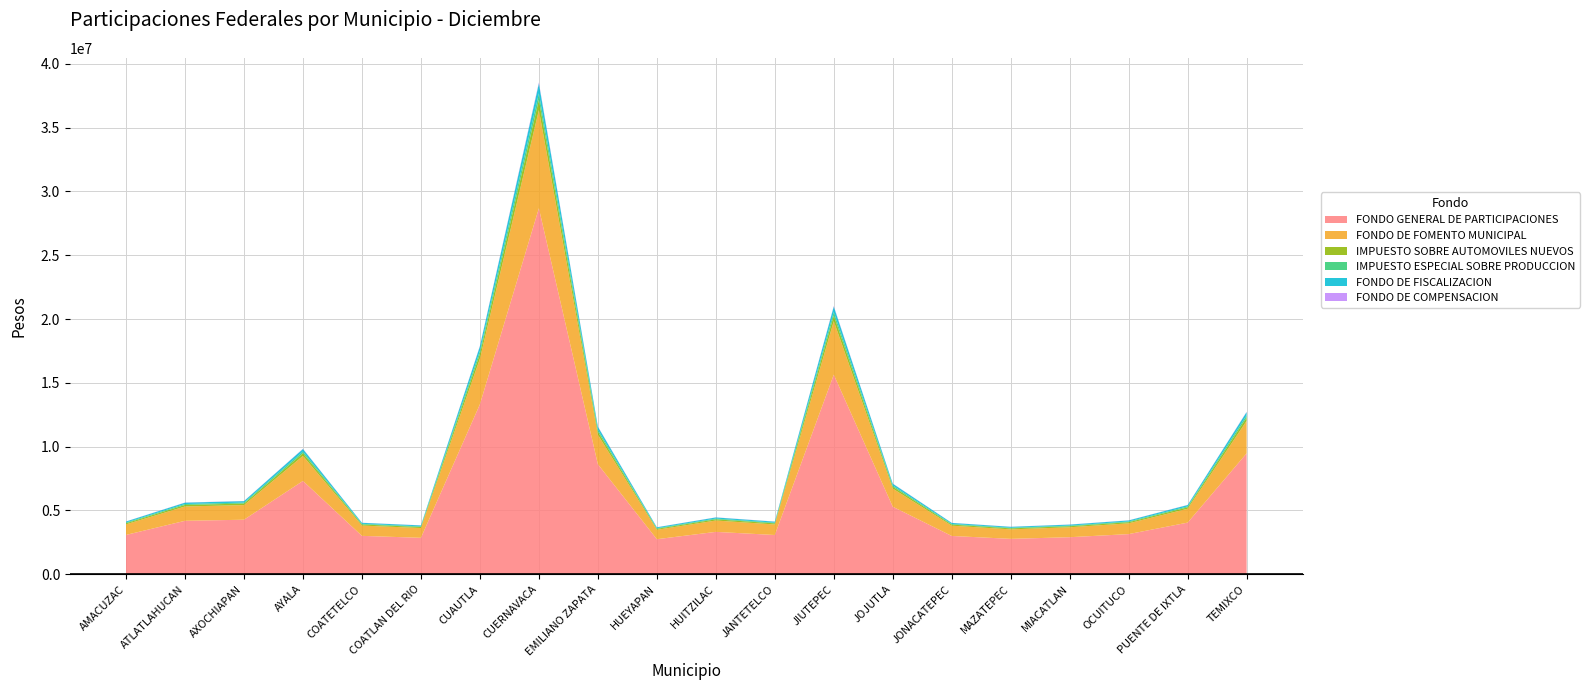

Reading left to right, what are all the values shown in this chart?

FONDO GENERAL DE PARTICIPACIONES: 3084170	4189416	4274893	7314307	3009642	2857012	13317369	28680653	8623704	2748034	3321810	3077278	15639869	5293847	3002701	2775094	2904513	3148064	4047877	9477602
FONDO DE FOMENTO MUNICIPAL: 826892	1123217	1146134	1961026	806910	765989	3570497	7689521	2312087	736771	890605	825044	4193179	1419324	805049	744026	778724	844022	1085270	2541024
IMPUESTO SOBRE AUTOMOVILES NUEVOS: 87191	118436	120853	206778	85084	80769	376487	810813	243795	77688	93909	86996	442145	149659	84887	78453	82112	88997	114435	267935
IMPUESTO ESPECIAL SOBRE PRODUCCION: 54130	73528	75028	128372	52822	50143	233731	503370	151353	48230	58301	54009	274493	92912	52700	48705	50977	55251	71044	166340
FONDO DE FISCALIZACION: 80685	106619	114329	205672	77074	74769	362890	772669	233579	69942	87601	81215	427018	140521	78566	72484	75538	83306	107653	257458
FONDO DE COMPENSACION: 9047	12290	12540	21456	8829	8381	39066	84134	25298	8061	9745	9027	45879	15529	8808	8141	8520	9235	11874	27802